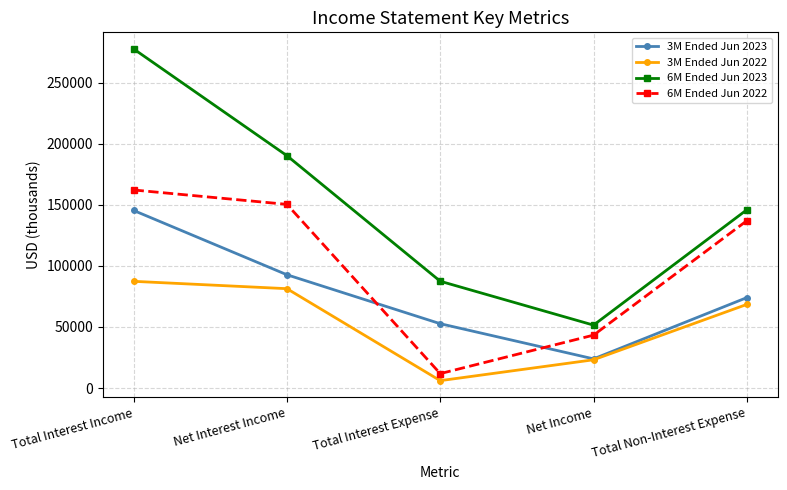

Rank the categories by 6M Ended Jun 2022 value from lowest to highest.

Total Interest Expense, Net Income, Total Non-Interest Expense, Net Interest Income, Total Interest Income